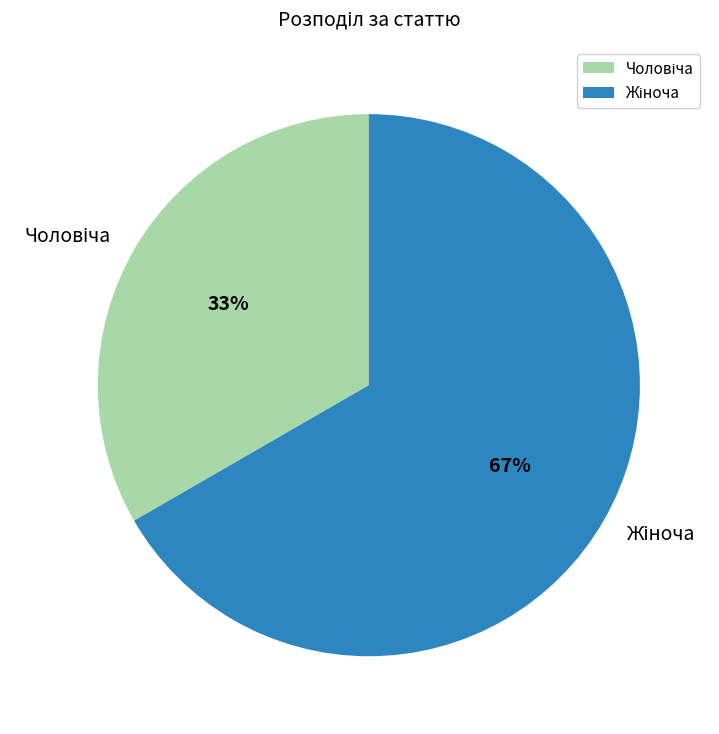

Does any single category account for the majority?

Yes